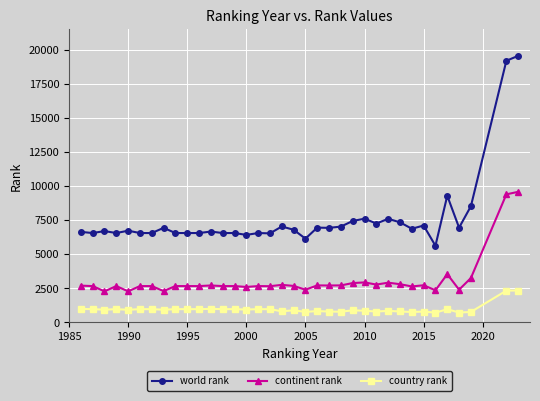

Rank the series by their maximum value, from highest to lowest.

world rank, continent rank, country rank